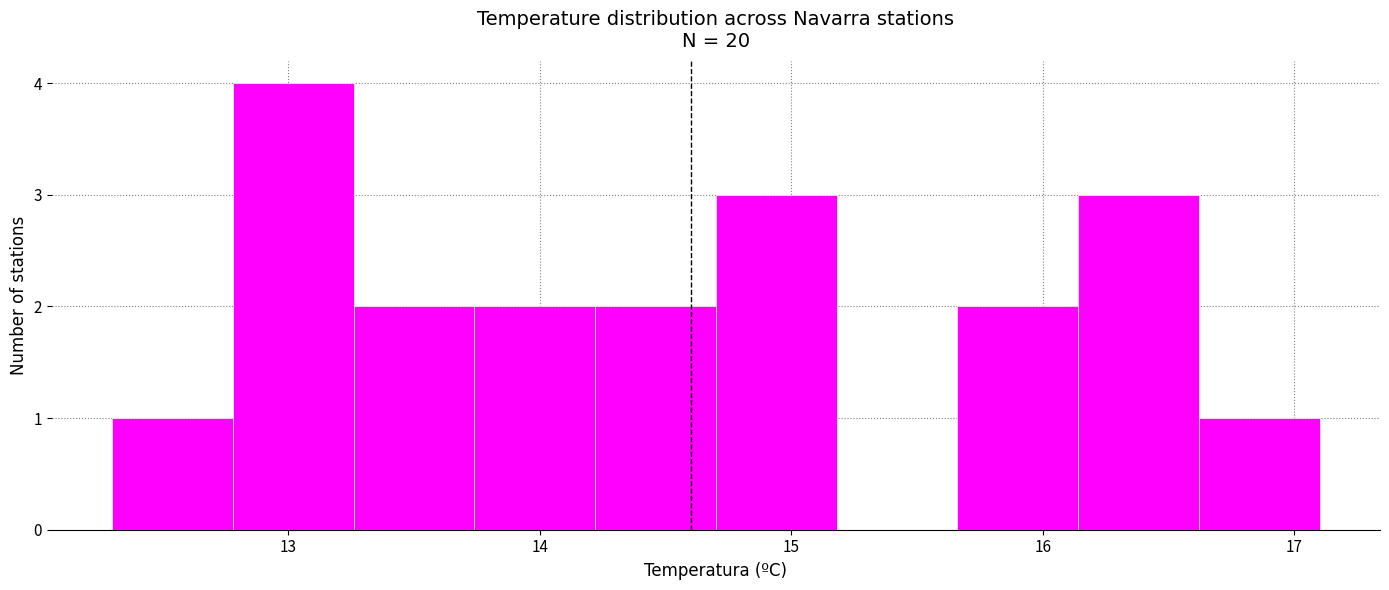

Over which range of the x-axis is the bar tallest?

12.78 to 13.26